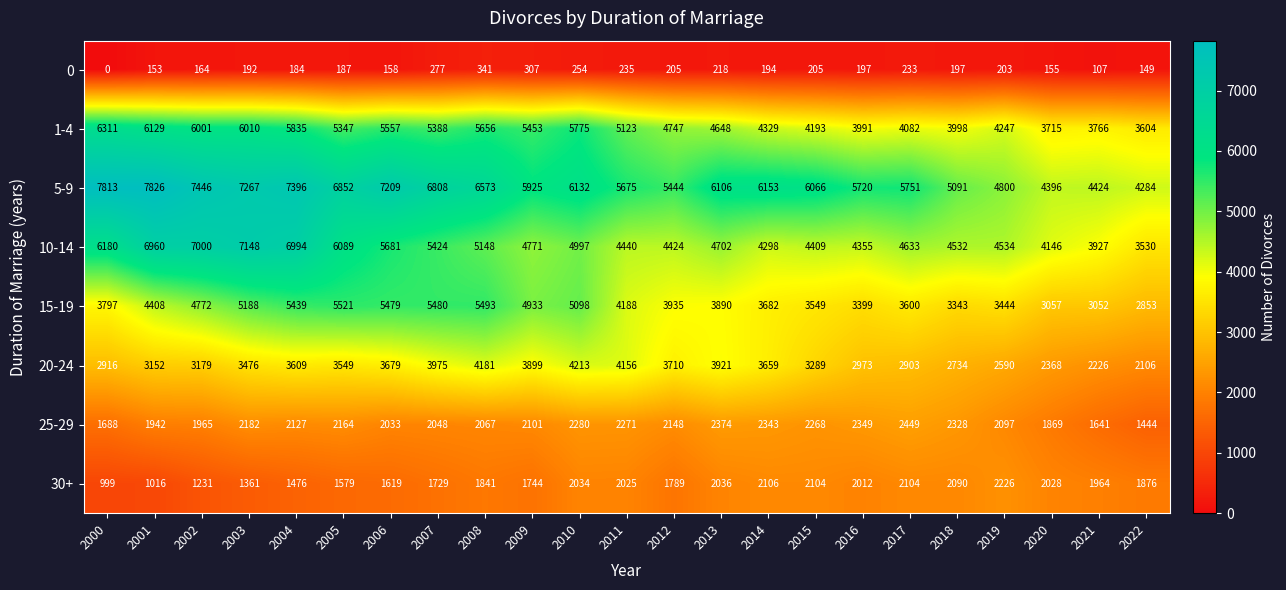

What is the difference between the second highest and minimum values in the 15-19 series?

2640